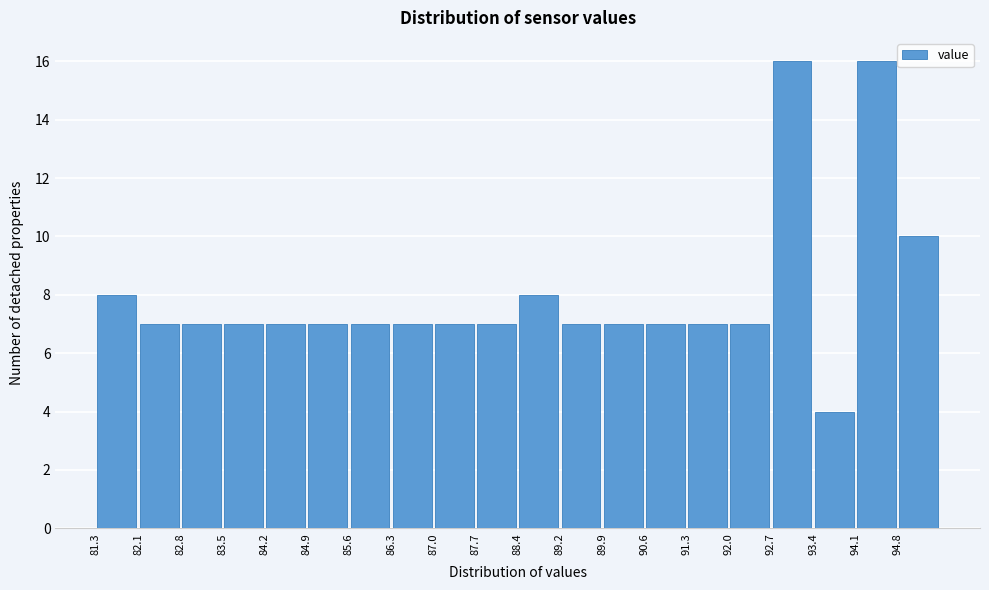

Reading left to right, list every bar in this chart as the range it spans on the x-axis followed by its height. Neither the bar edges nor the heights are printed on the chart, so give them approximately, as read against the axes.

81.35 to 82.06: 8
82.06 to 82.77: 7
82.77 to 83.48: 7
83.48 to 84.19: 7
84.19 to 84.90: 7
84.90 to 85.61: 7
85.61 to 86.32: 7
86.32 to 87.03: 7
87.03 to 87.74: 7
87.74 to 88.45: 7
88.45 to 89.16: 8
89.16 to 89.87: 7
89.87 to 90.58: 7
90.58 to 91.29: 7
91.29 to 92.00: 7
92.00 to 92.71: 7
92.71 to 93.42: 16
93.42 to 94.13: 4
94.13 to 94.84: 16
94.84 to 95.55: 10